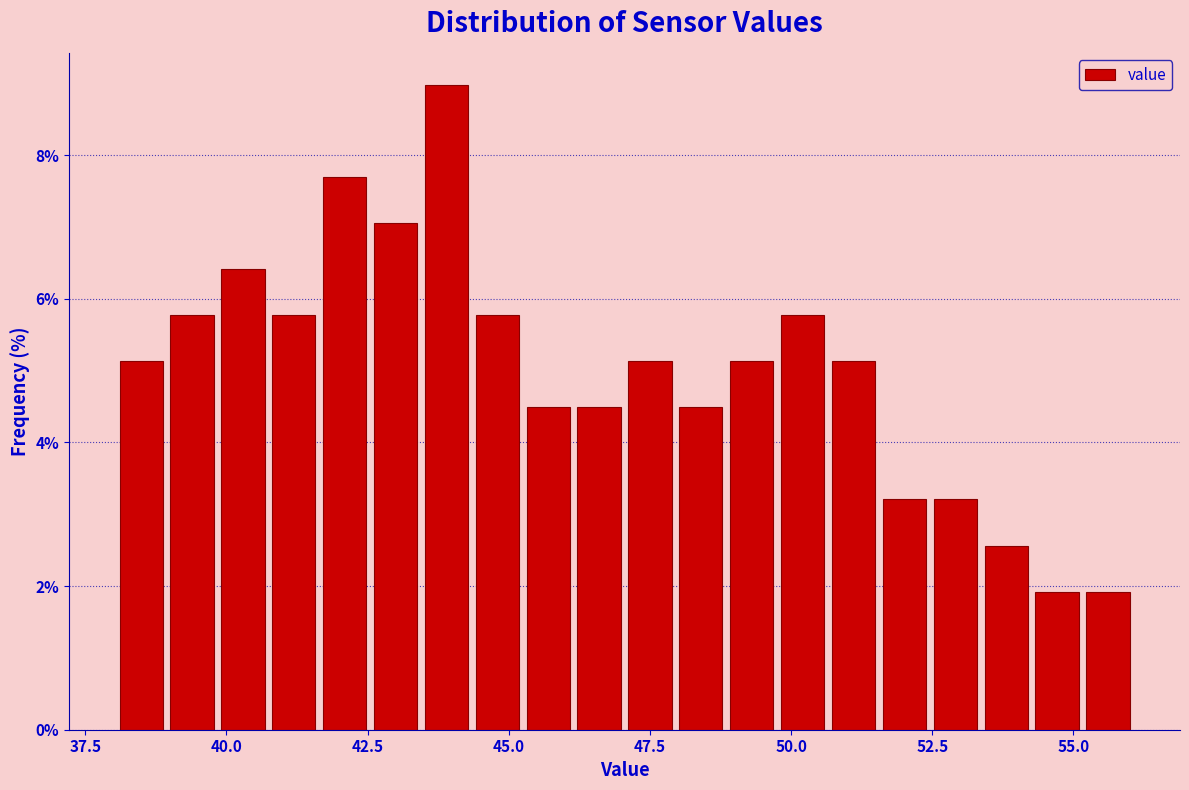

Read against the x-axis, roughly where is the centre of the tallest bar?

44.0